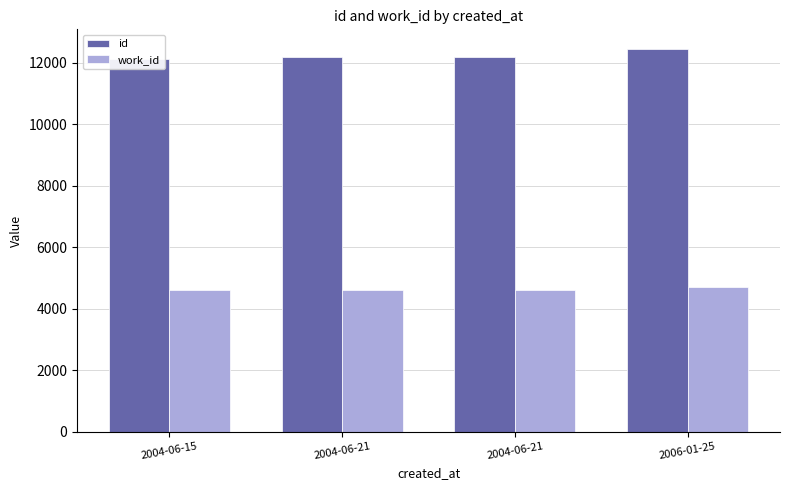

Rank the series by their maximum value, from lowest to highest.

work_id, id